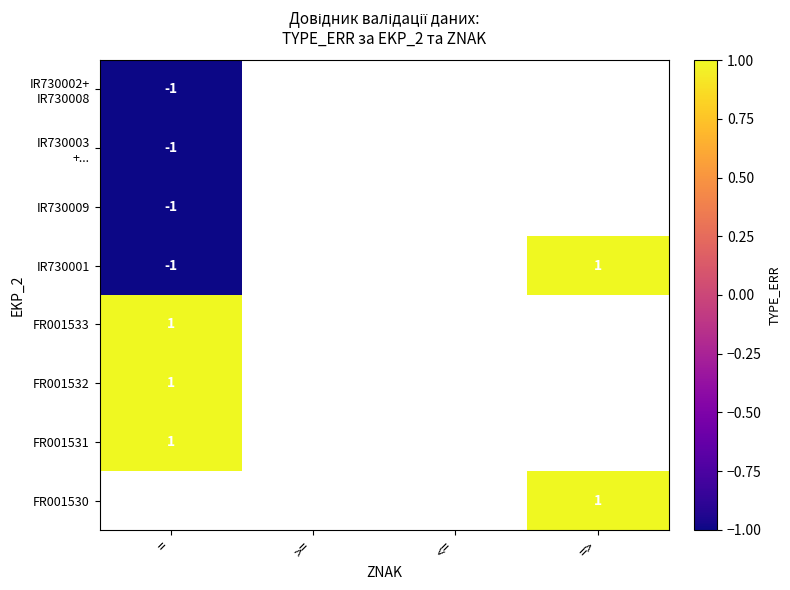

Is it true that FR001531 equals 1 at =?

True